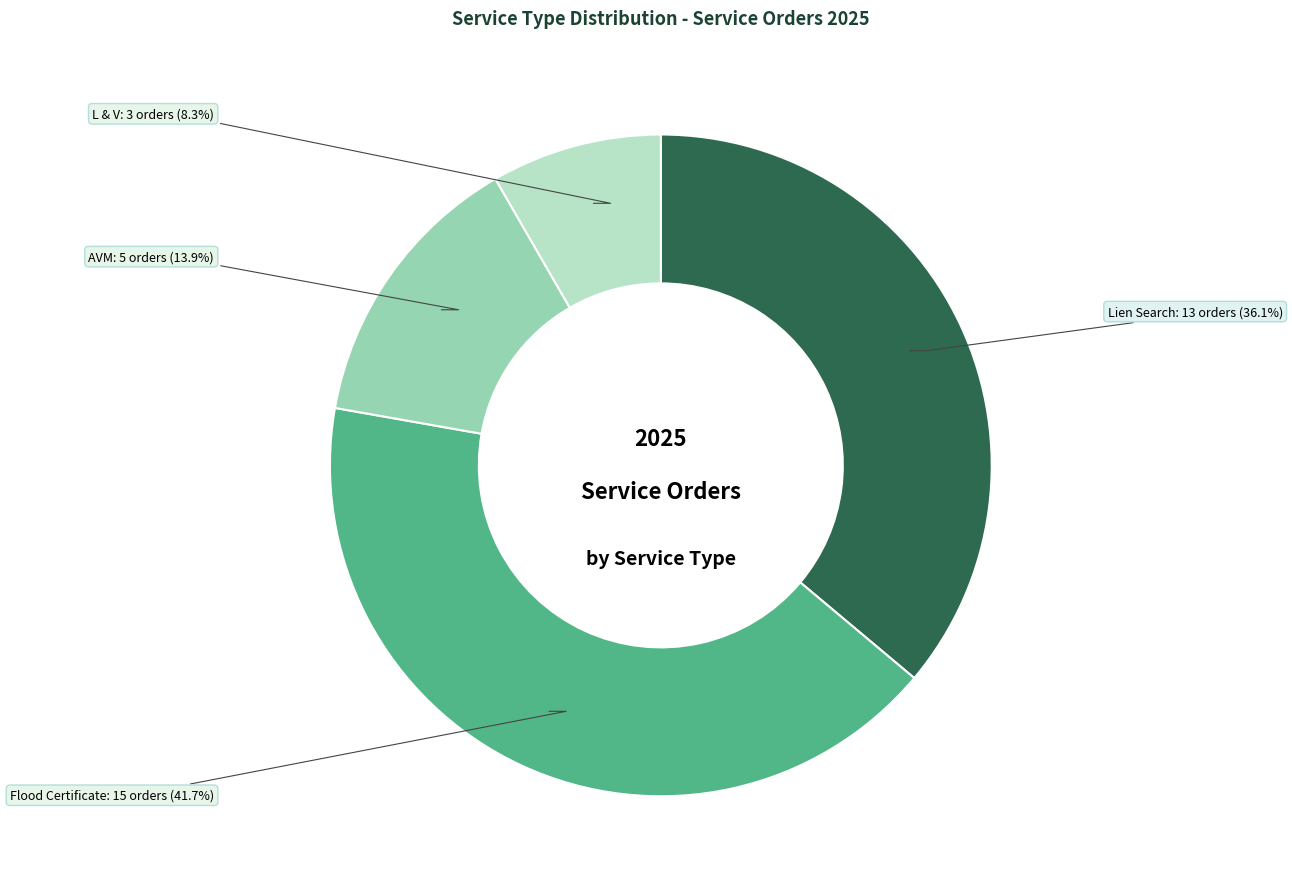

How many segments does this pie chart have?

4